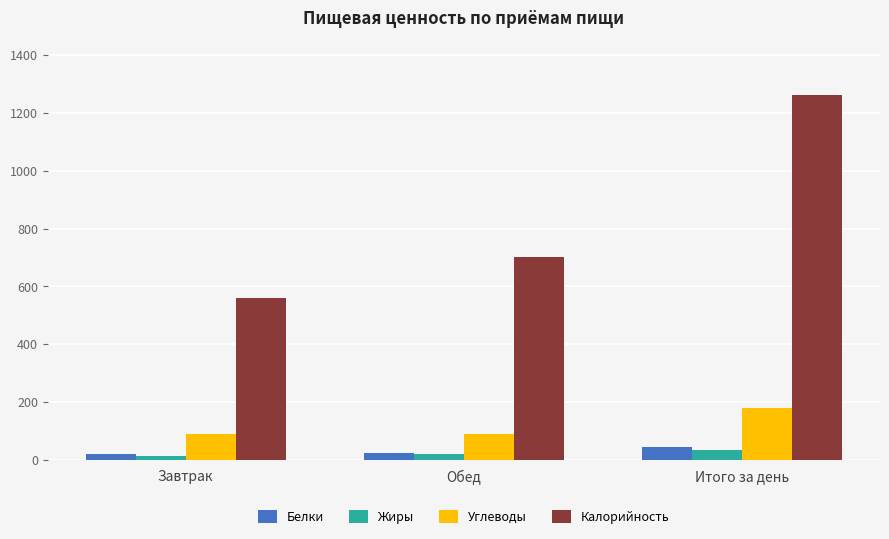

List the series in order of their peak value, lowest first.

Жиры, Белки, Углеводы, Калорийность